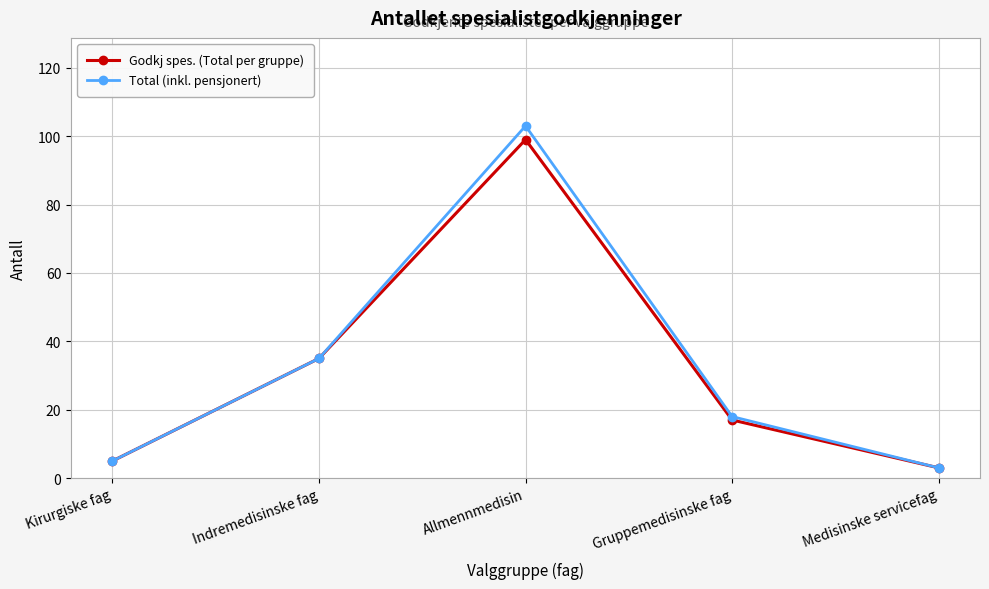

Which series changed the most between Gruppemedisinske fag and Medisinske servicefag?

Total (inkl. pensjonert)